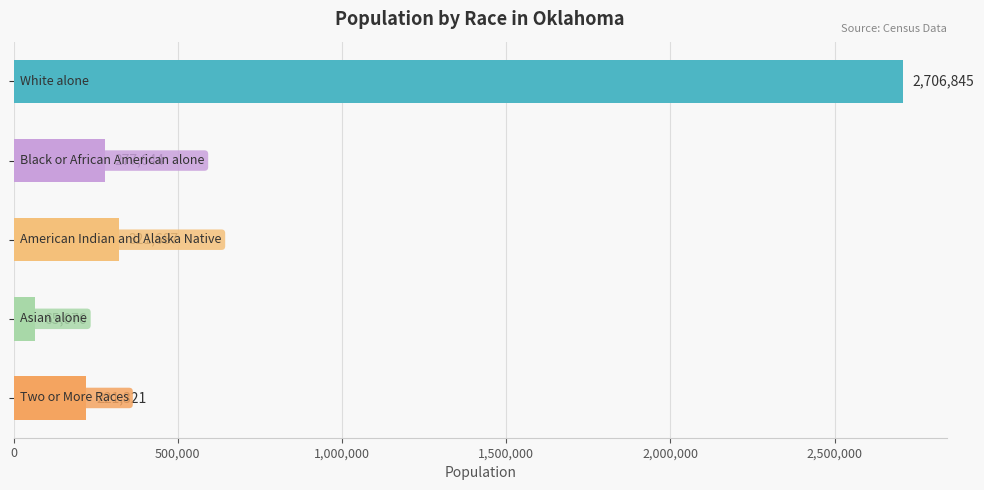

Reading top to bottom, transcribe all the data shown in this chart.

2706845	277644	321687	65076	221321